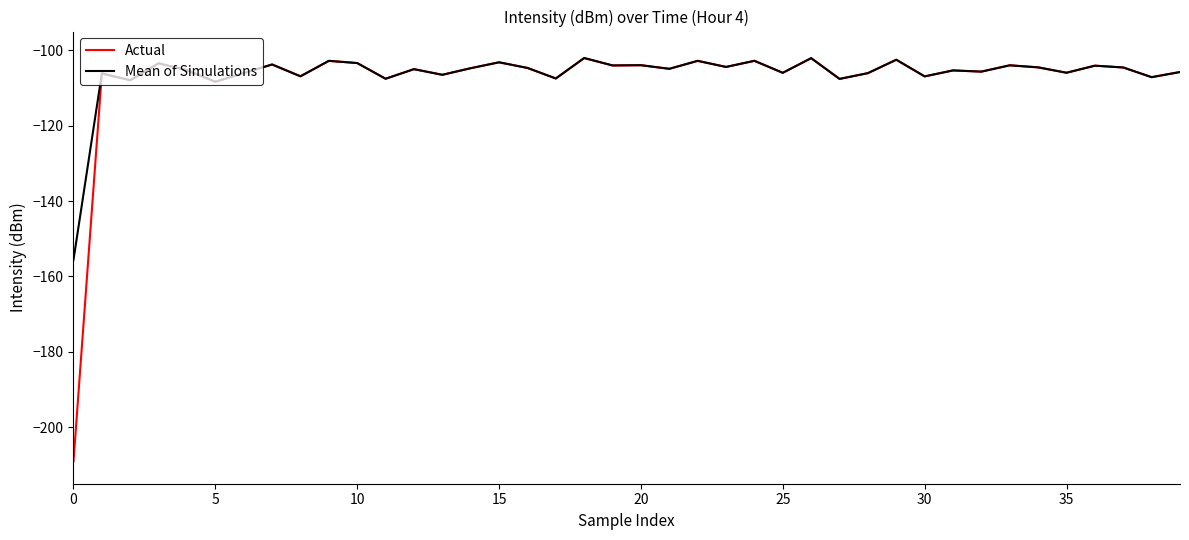

What is the minimum value for Actual?

-209.0